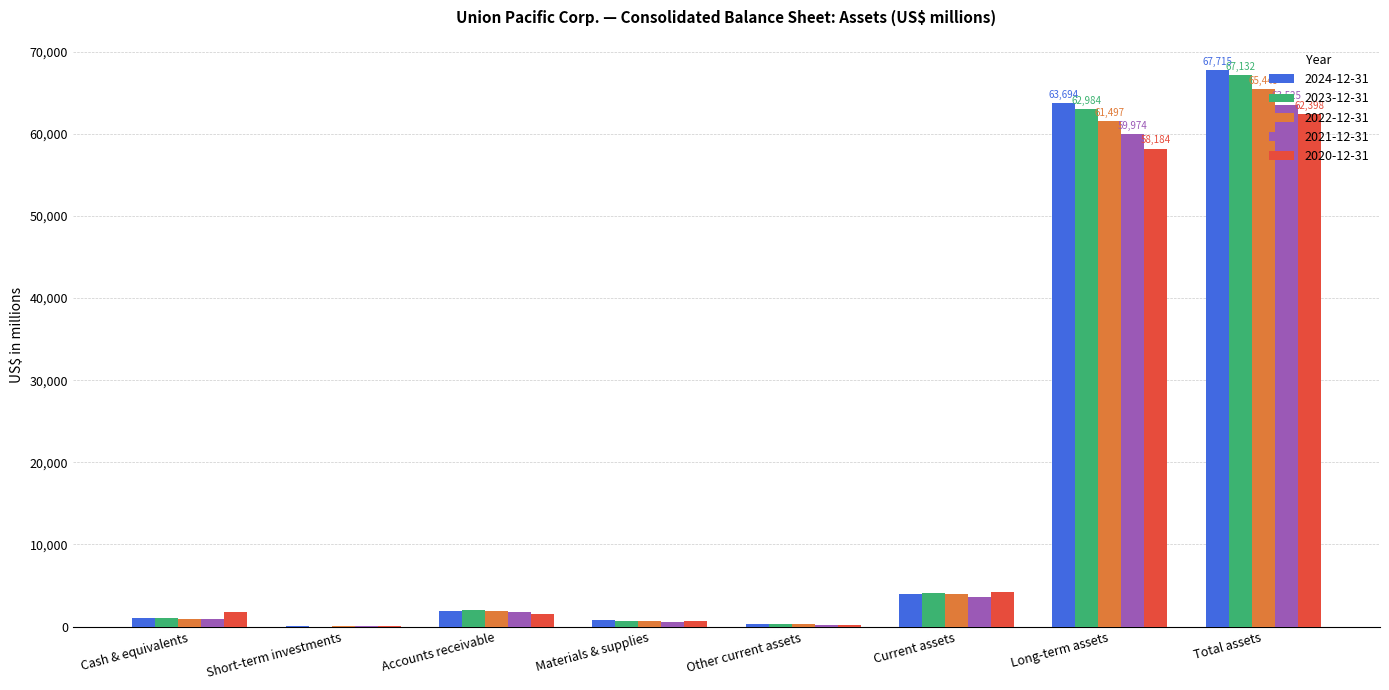

Are the bars horizontal?

No